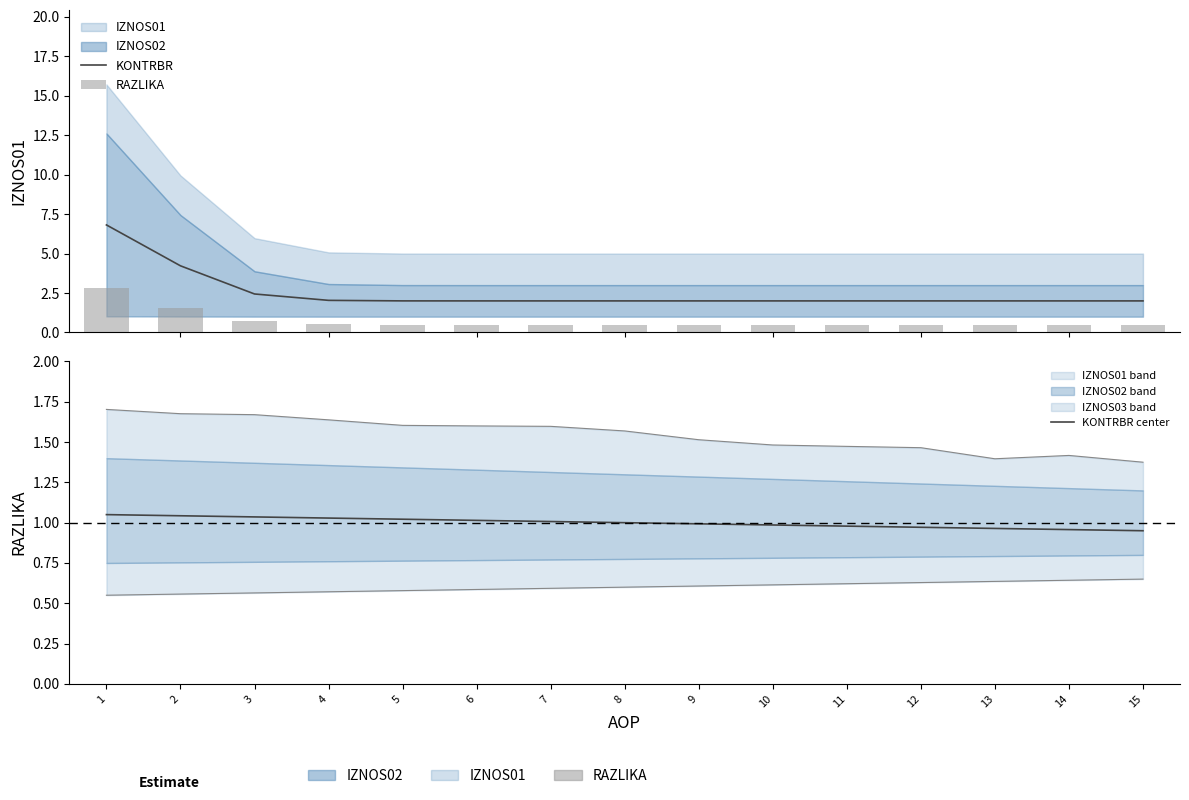

What is the spread (max minus min) of values at 7?

1.5